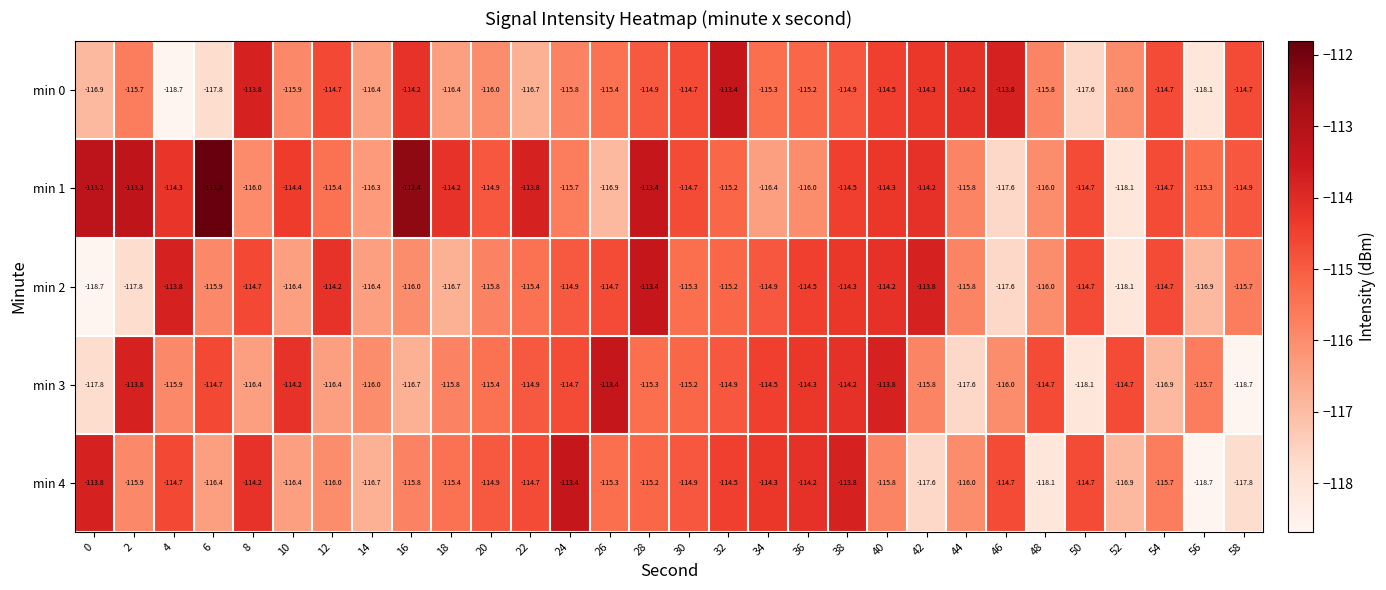

What is the approximate value of min 4 at 28?

-115.2